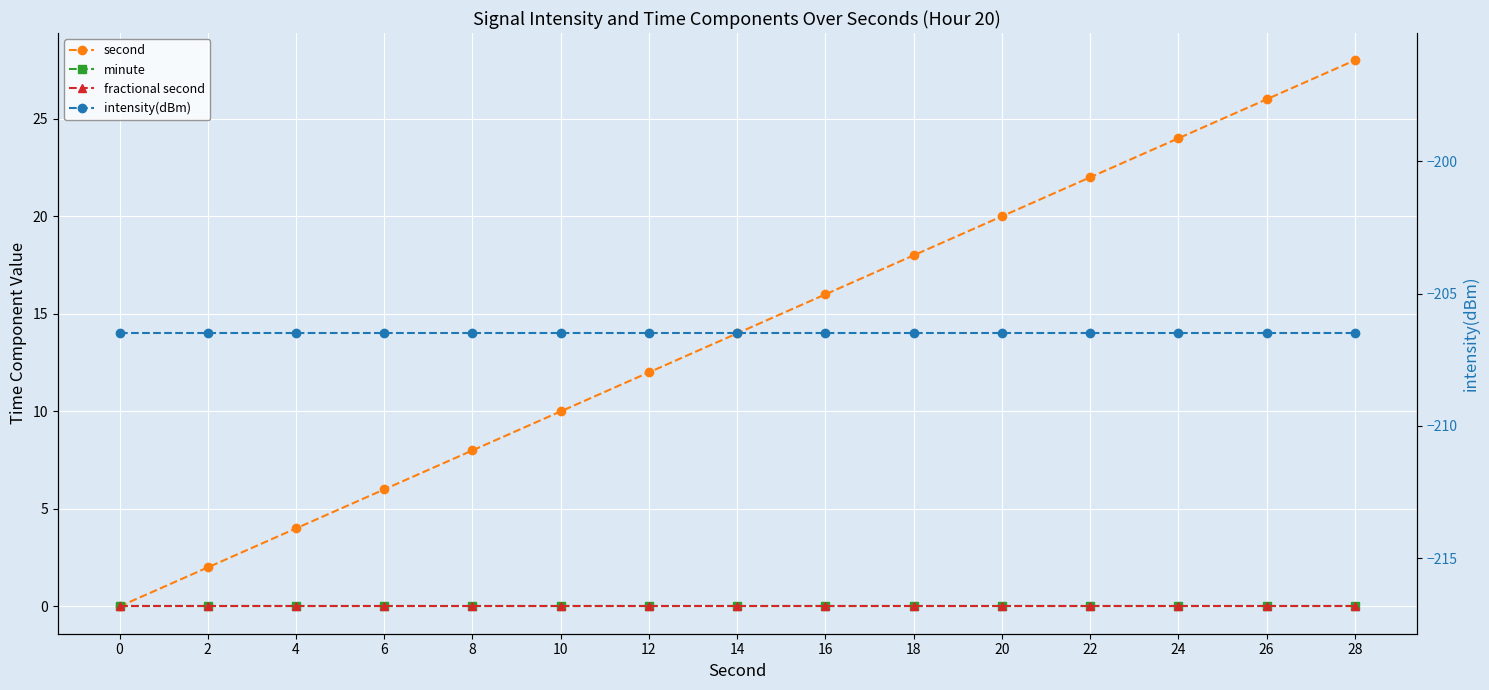

Which category has the highest value across all series?

28